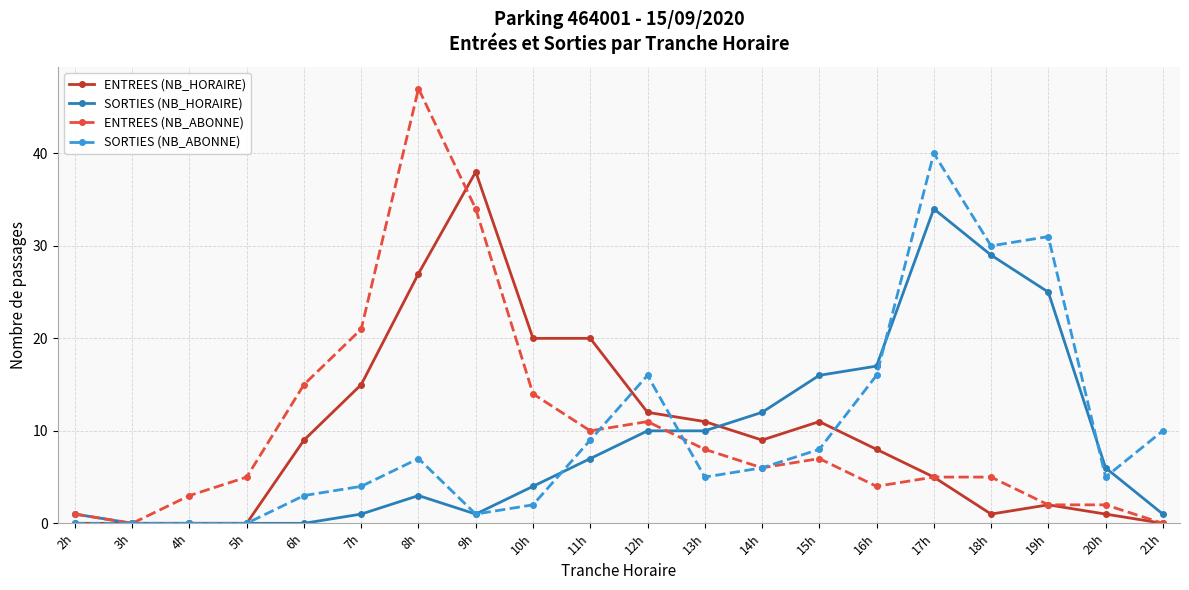

What is the highest value of the ENTREES (NB_HORAIRE) series?

38